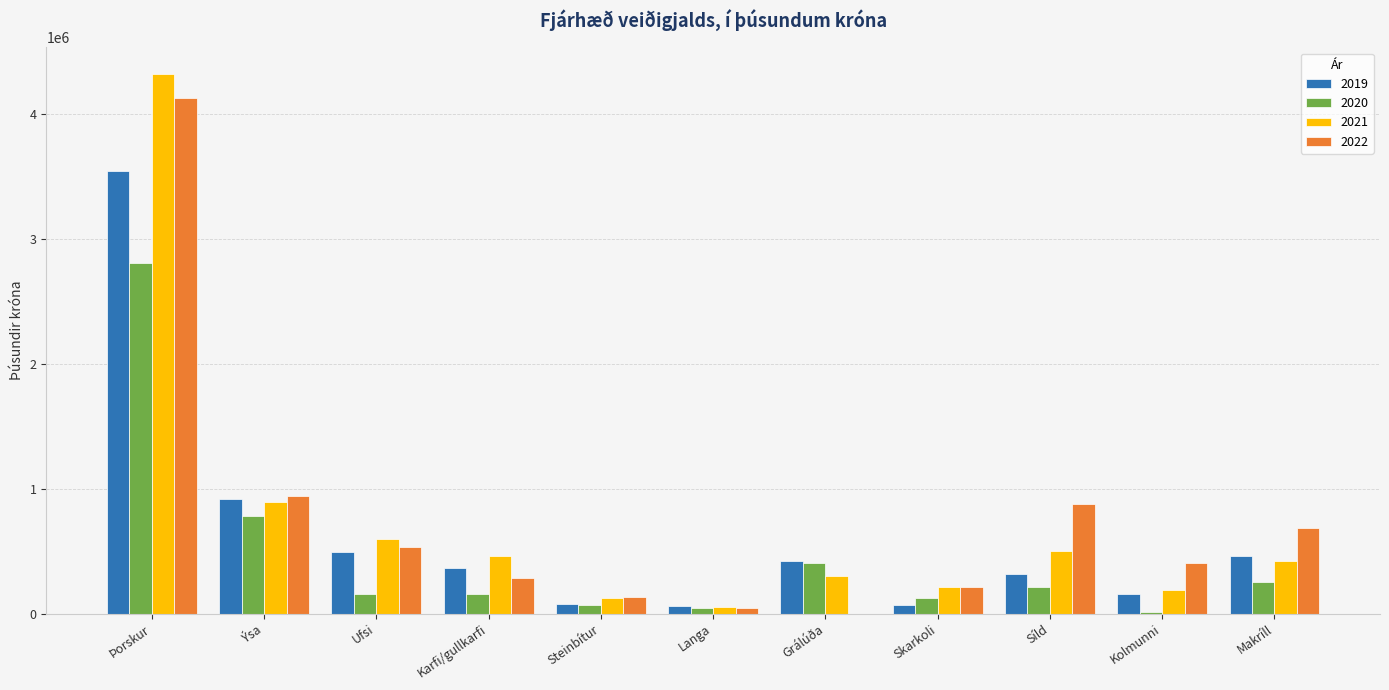

What is the total value across all series at Ufsi?

1777411.7